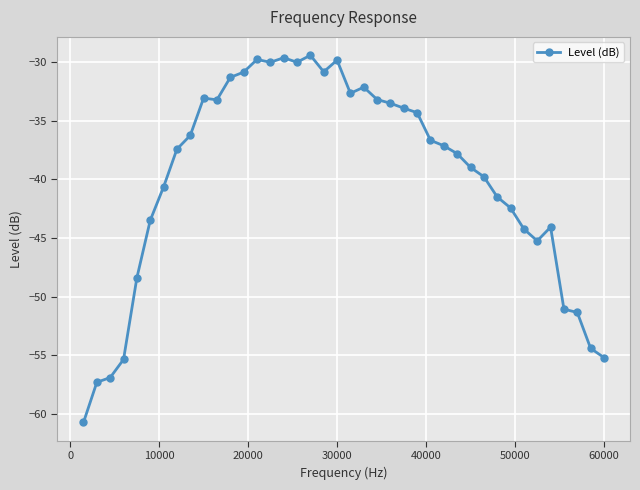

What is the value of the 19th point from the left?

-30.8